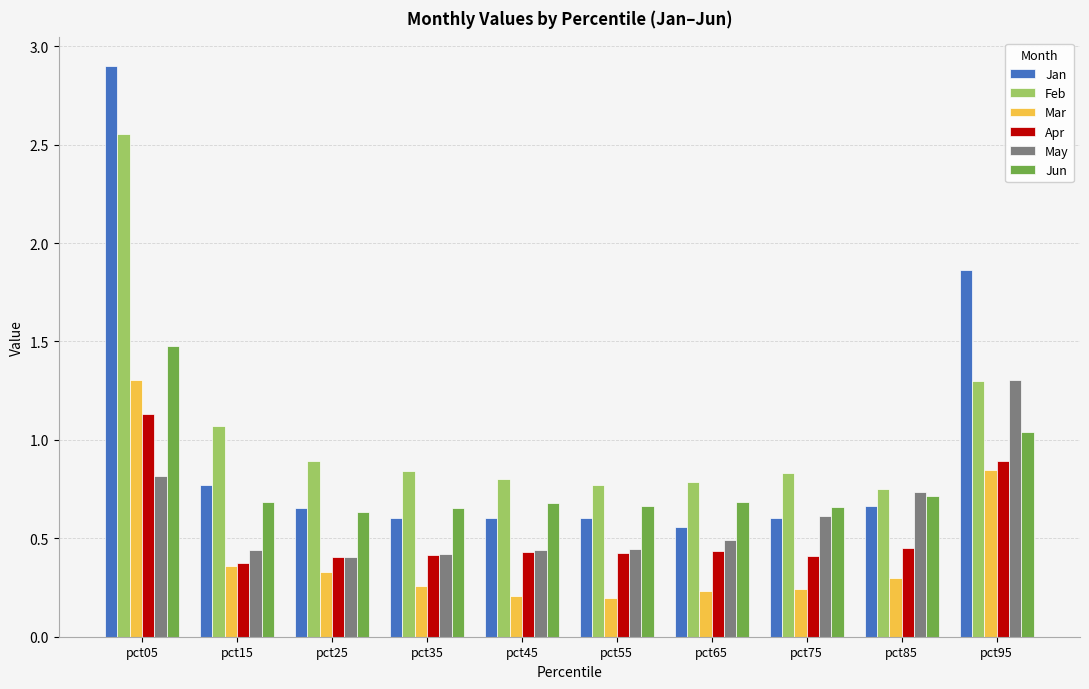

What is the difference between the maximum and minimum values in the Jan series?

2.3